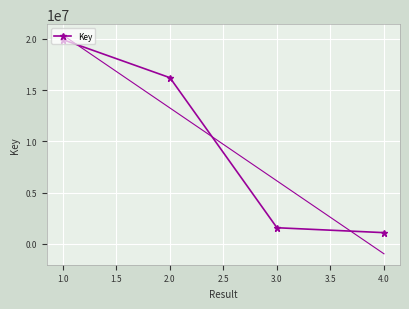

What is the difference between the maximum and second lowest values?

18332650